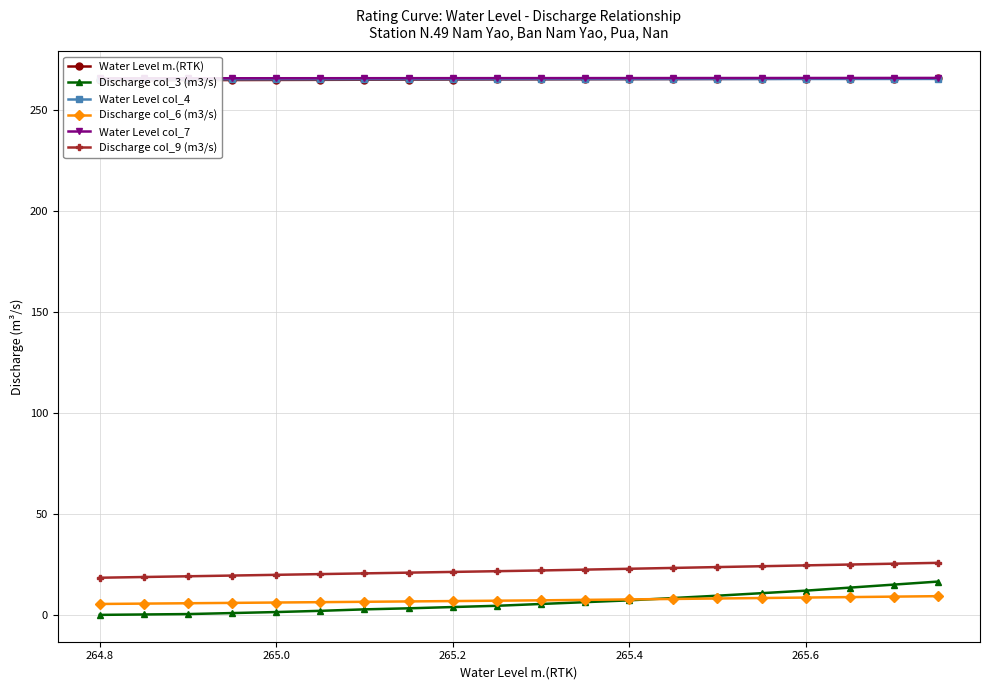

True or false: Discharge col_9 (m3/s) has a value of 24.5 at 265.6.

True